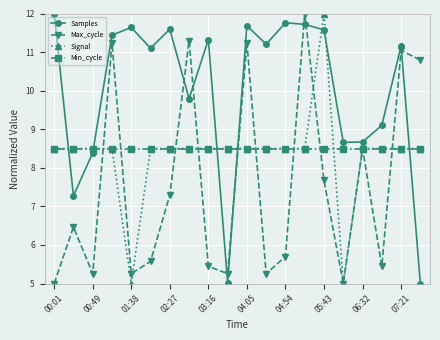

How many lines are shown in the chart?

4